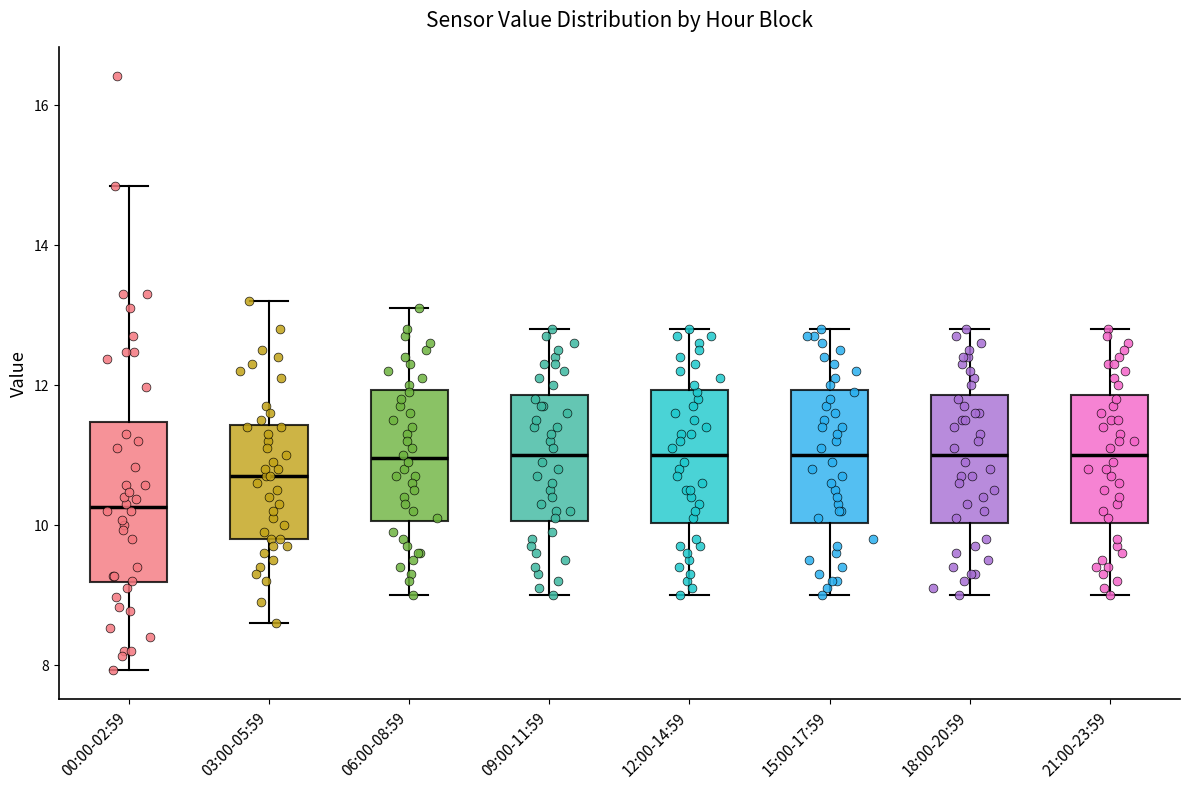

Comparing the boxes themselves (not the whiskers), which one is the tallest?

00:00-02:59